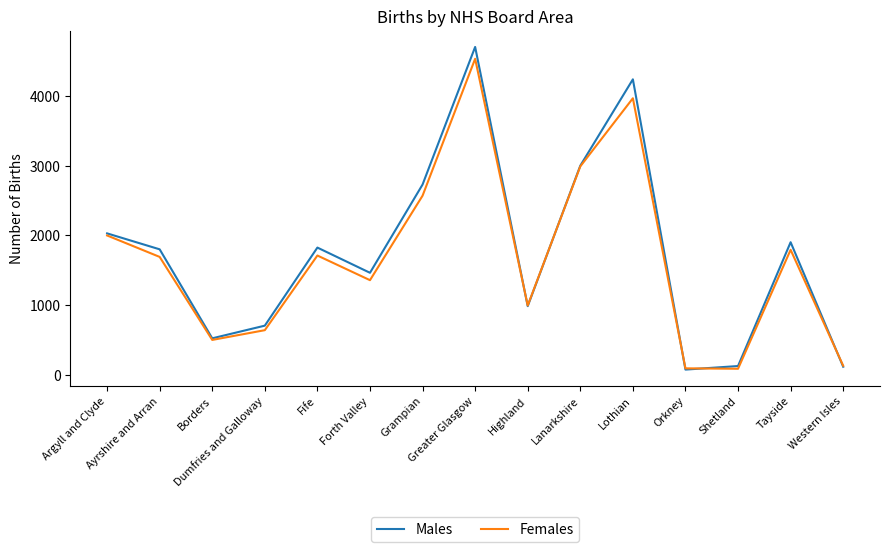

Is the value of Females at Shetland greater than the value of Males at Lothian?

No